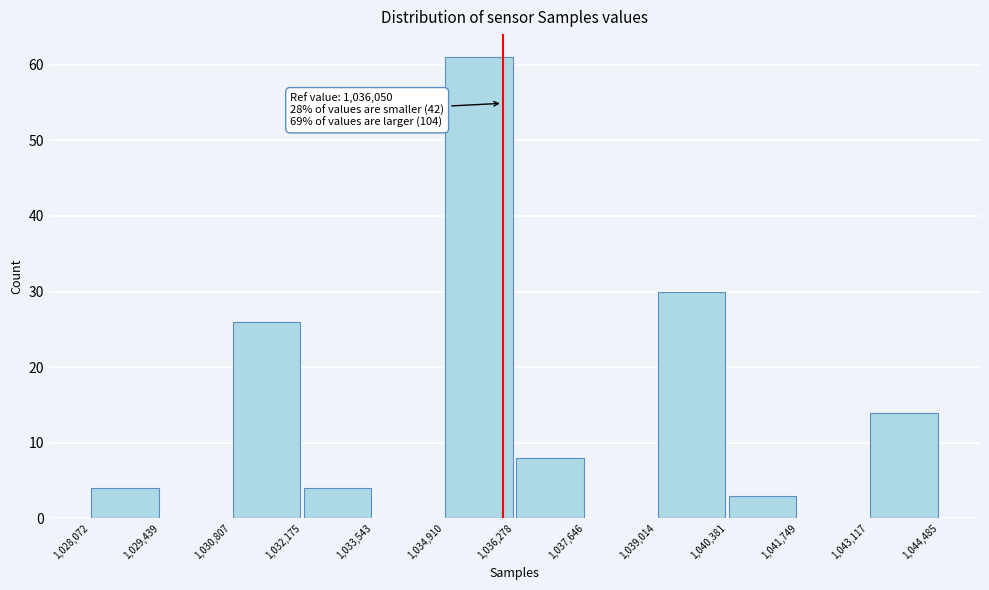

Over which range of the x-axis is the bar tallest?

1,034,910 to 1,036,278